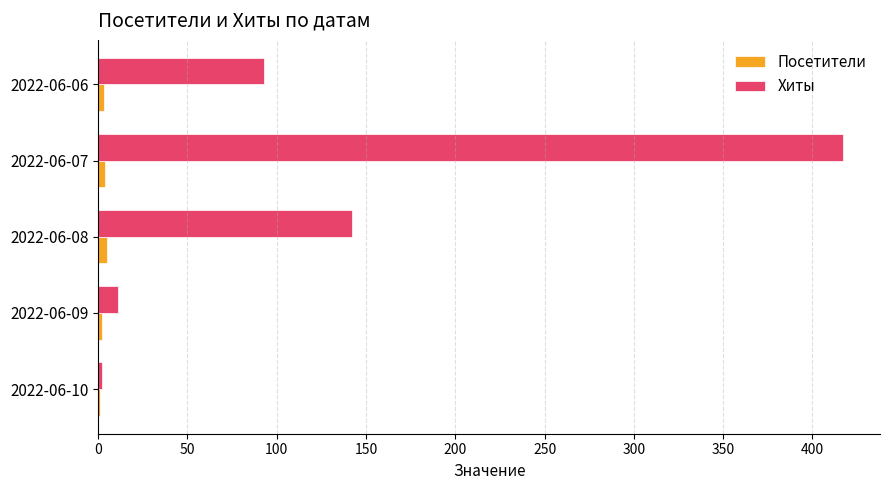

Which series changed the most between 2022-06-08 and 2022-06-07?

Хиты